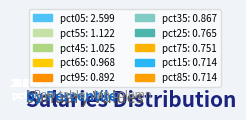

What is the change in value from pct15 to pct25?

+0.1